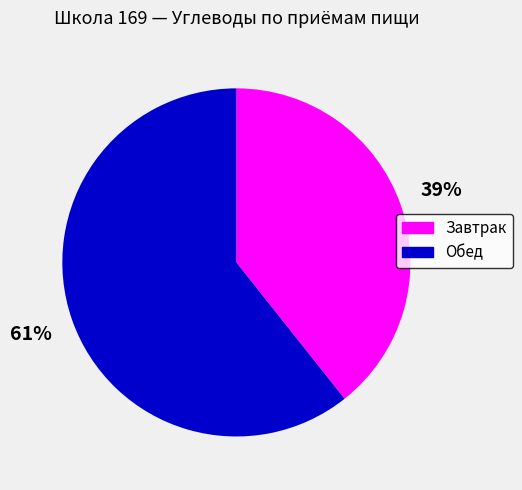

How many segments does this pie chart have?

2